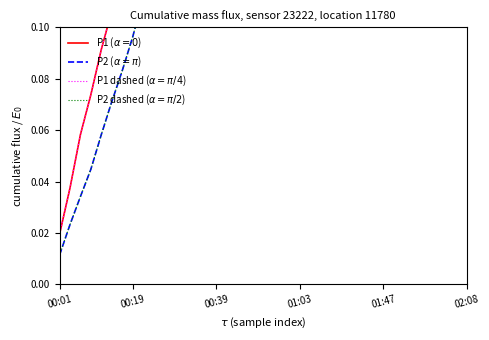

What is the label of the 8th point from the right?

32